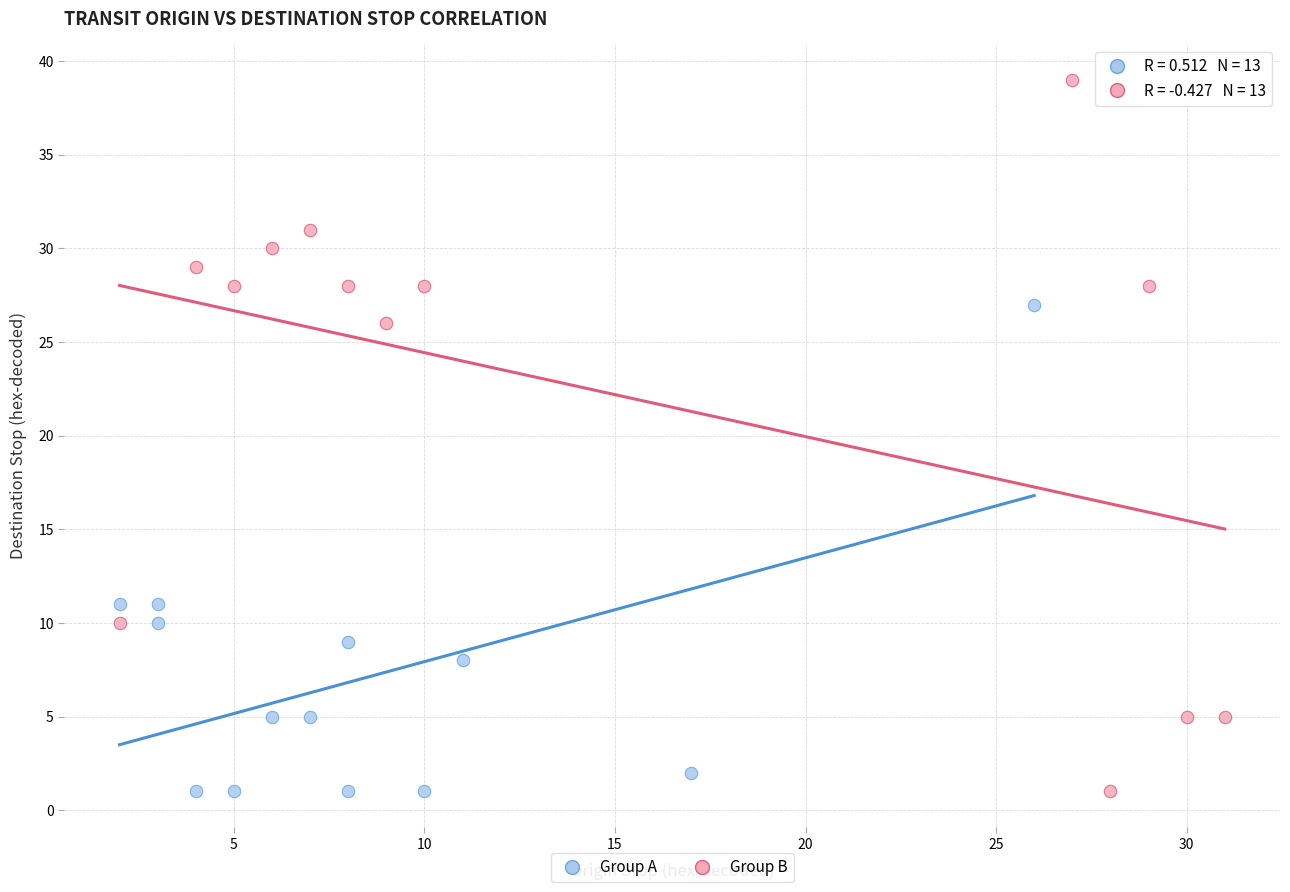

Which series reaches the maximum Y coordinate?

Group B